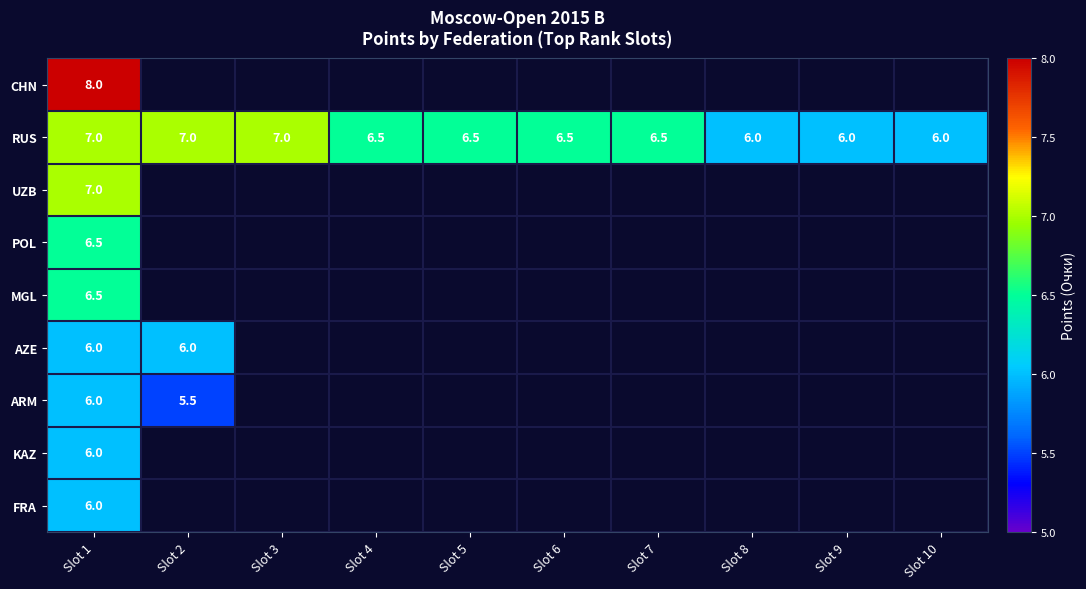

The RUS series shows 3.3 at Slot 9. True or false?

False